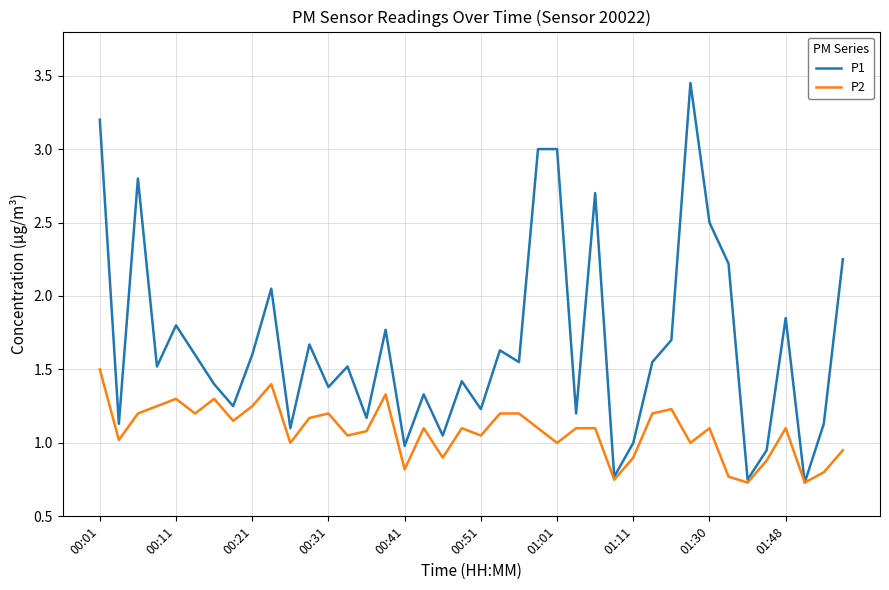

Rank the series by their average value, from highest to lowest.

P1, P2